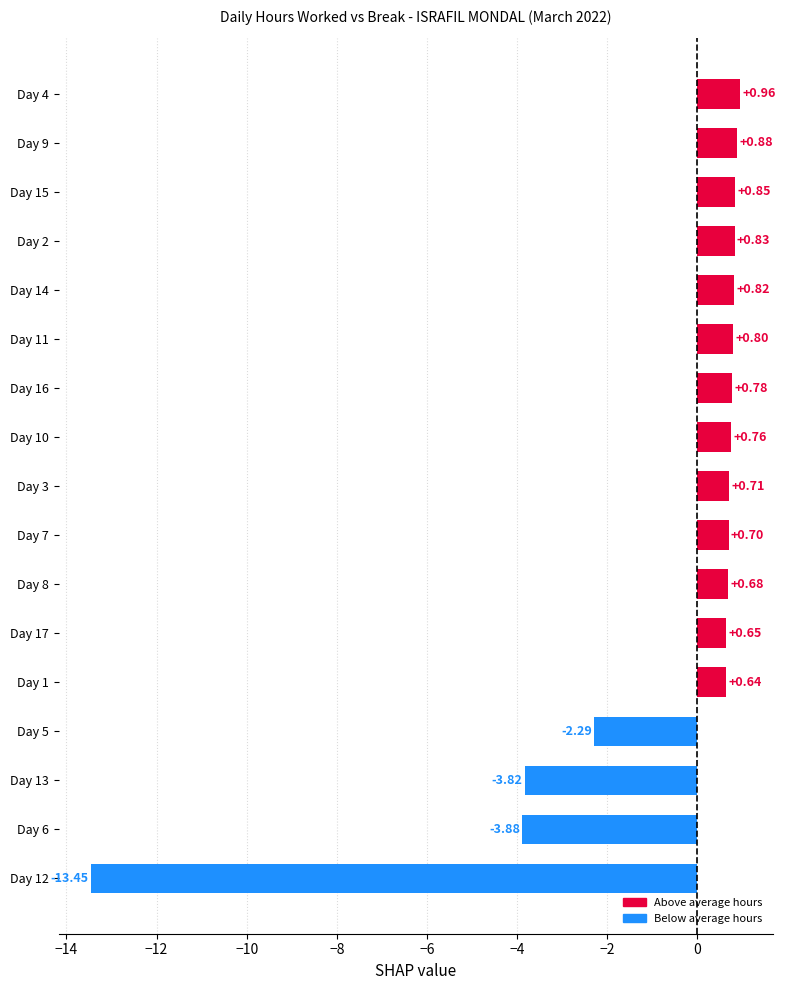

What is the difference between the maximum and minimum values?

14.4